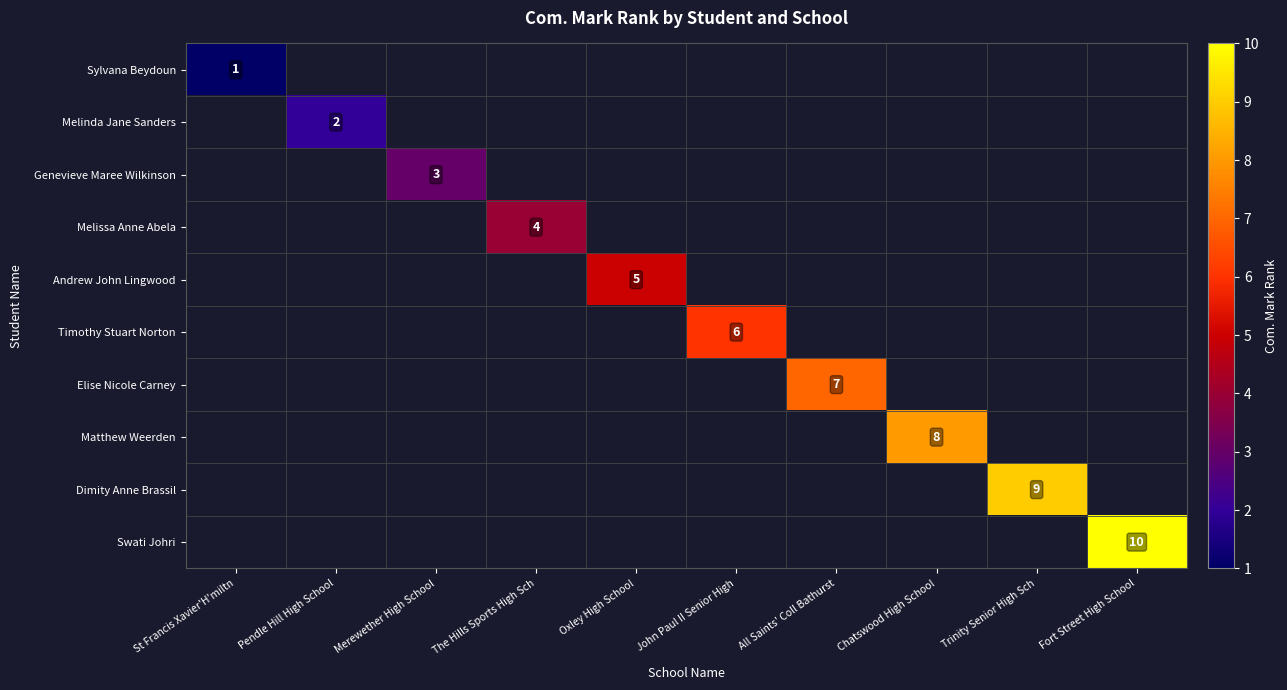

Count the number of categories in the chart.

10